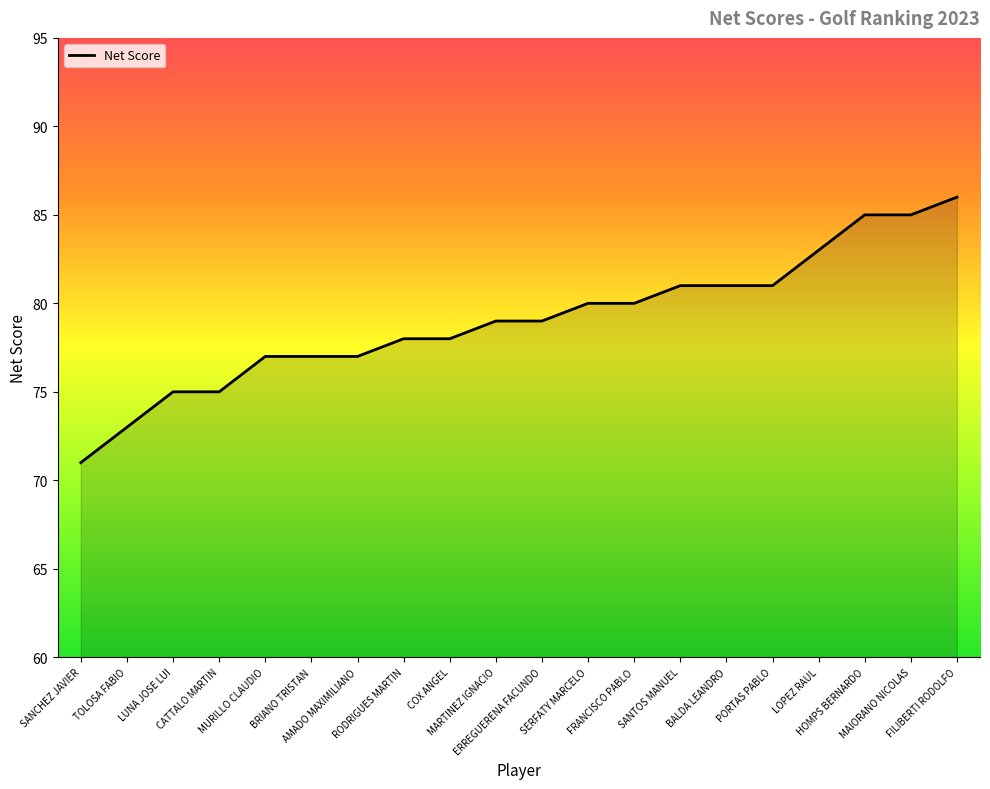

The value at TOLOSA FABIO is 73. True or false?

True